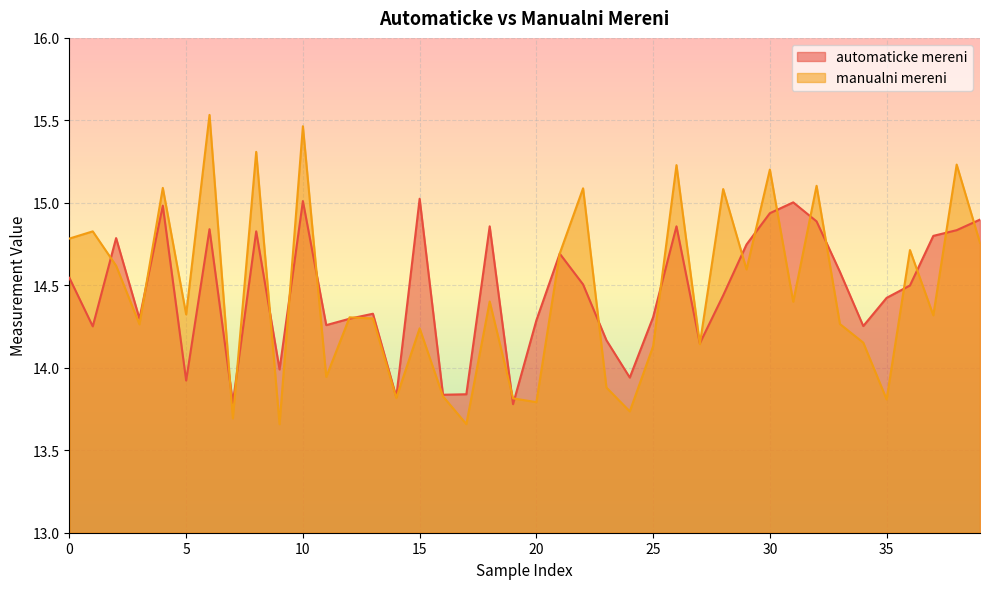

Reading right to left, transcribe all the data shown in this chart.

automaticke mereni: 14.9	14.8	14.8	14.5	14.4	14.3	14.6	14.9	15.0	14.9	14.7	14.4	14.1	14.9	14.3	13.9	14.2	14.5	14.7	14.3	13.8	14.9	13.8	13.8	15.0	13.8	14.3	14.3	14.3	15.0	14.0	14.8	13.8	14.8	13.9	15.0	14.3	14.8	14.3	14.5
manualni mereni: 14.8	15.2	14.3	14.7	13.8	14.2	14.3	15.1	14.4	15.2	14.6	15.1	14.1	15.2	14.1	13.7	13.9	15.1	14.7	13.8	13.8	14.4	13.7	13.8	14.2	13.8	14.3	14.3	13.9	15.5	13.7	15.3	13.7	15.5	14.3	15.1	14.3	14.6	14.8	14.8